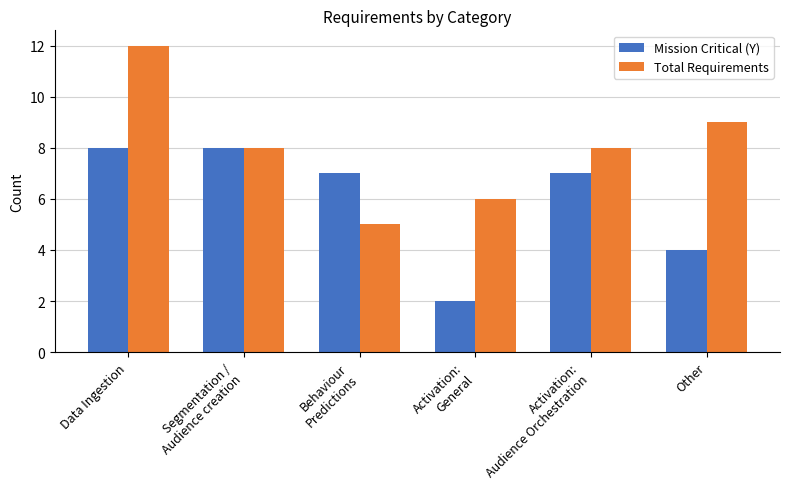

What is the highest value of the Mission Critical (Y) series?

8